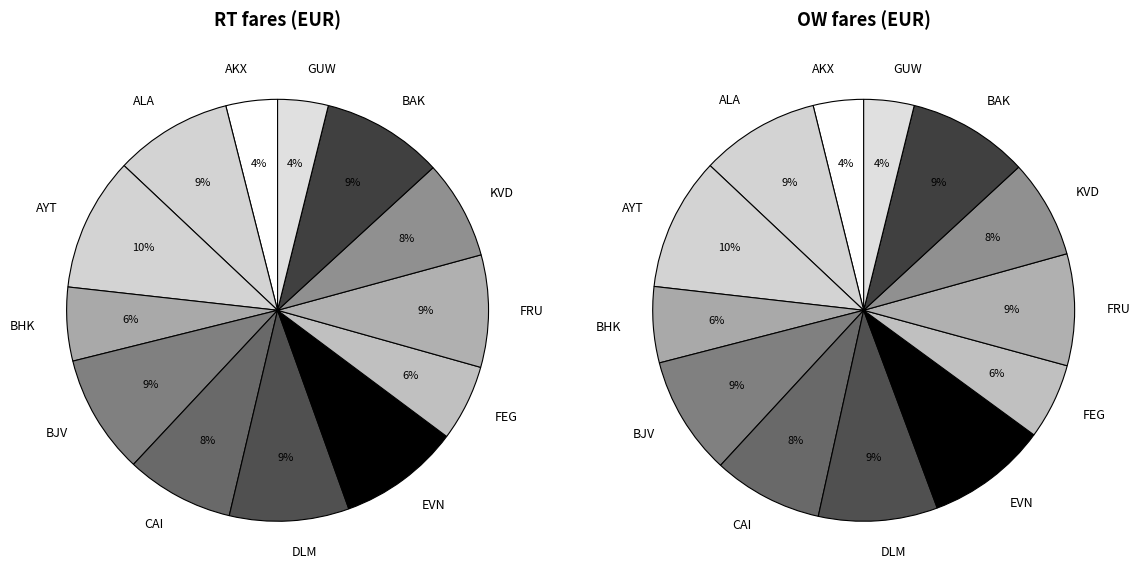

What percentage is the BHK slice, to the nearest percent?

6%